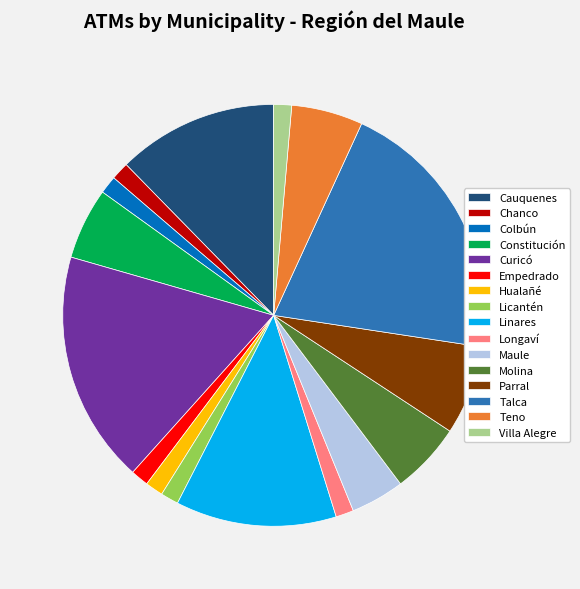

The Cauquenes slice represents 12% of the pie. True or false?

True